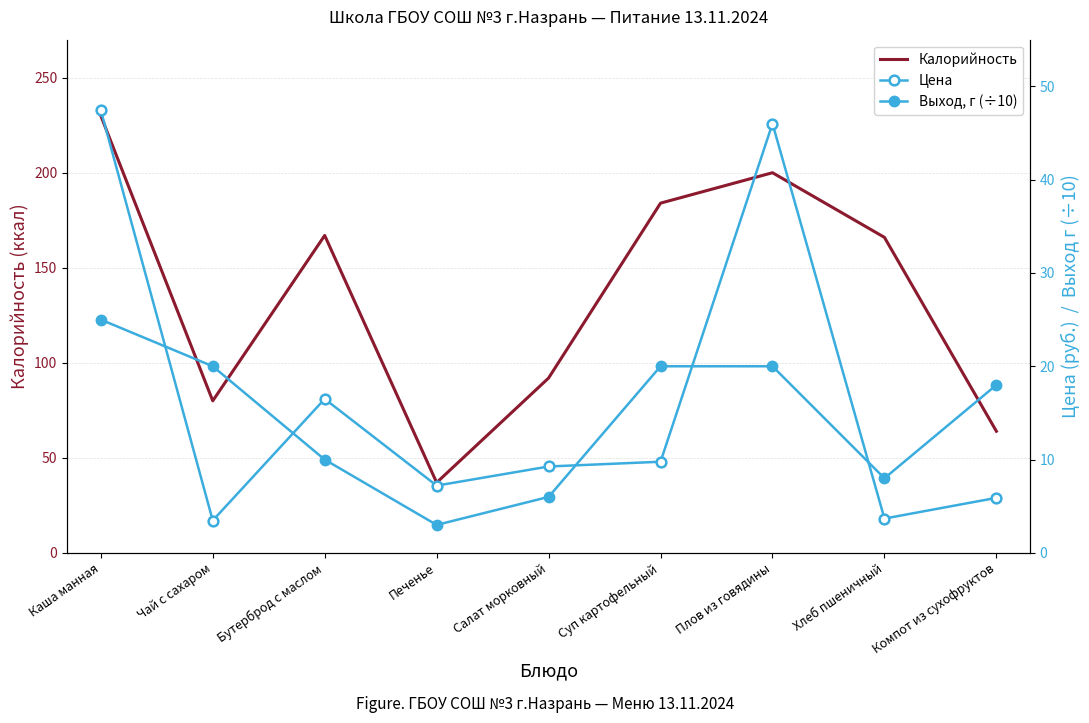

True or false: Калорийность and Цена intersect in this chart.

False